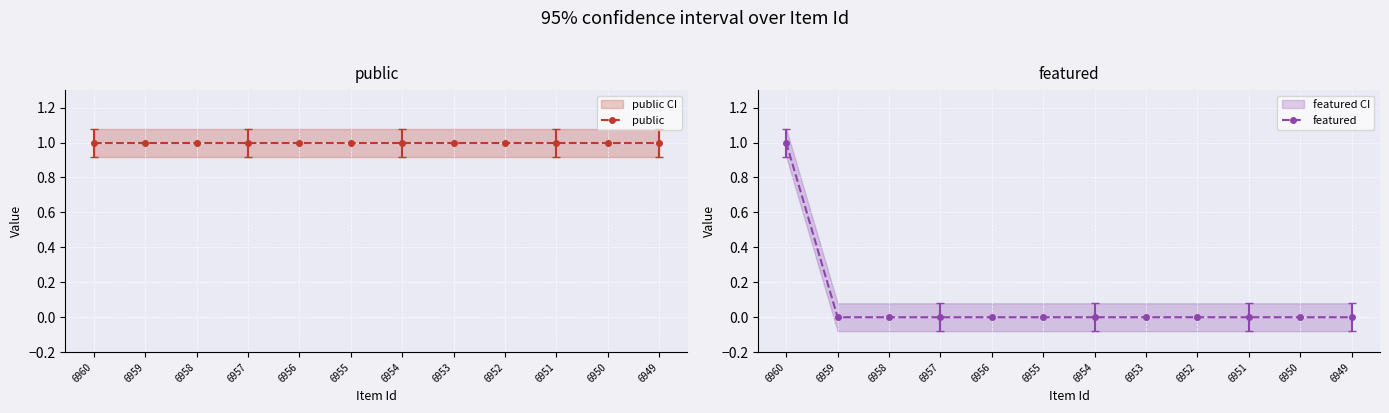

Reading left to right, extract all data points from this chart.

public: 1	1	1	1	1	1	1	1	1	1	1	1
featured: 1	0	0	0	0	0	0	0	0	0	0	0